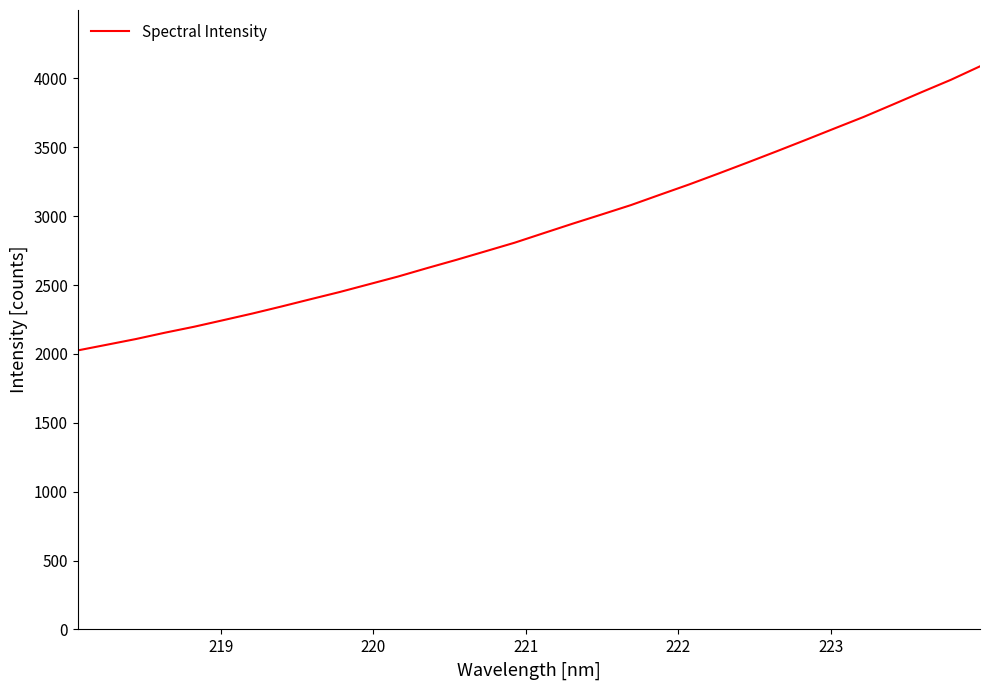

Does the chart display data point markers on the line(s)?

No